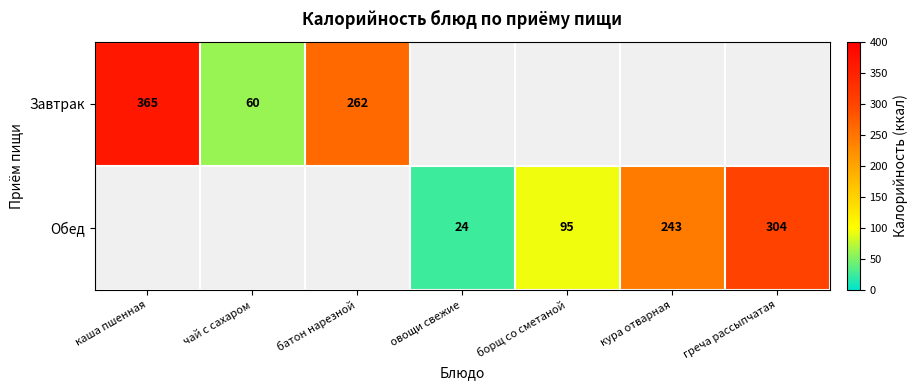

What is the sum of the Обед values at овощи свежие and борщ со сметаной?

119